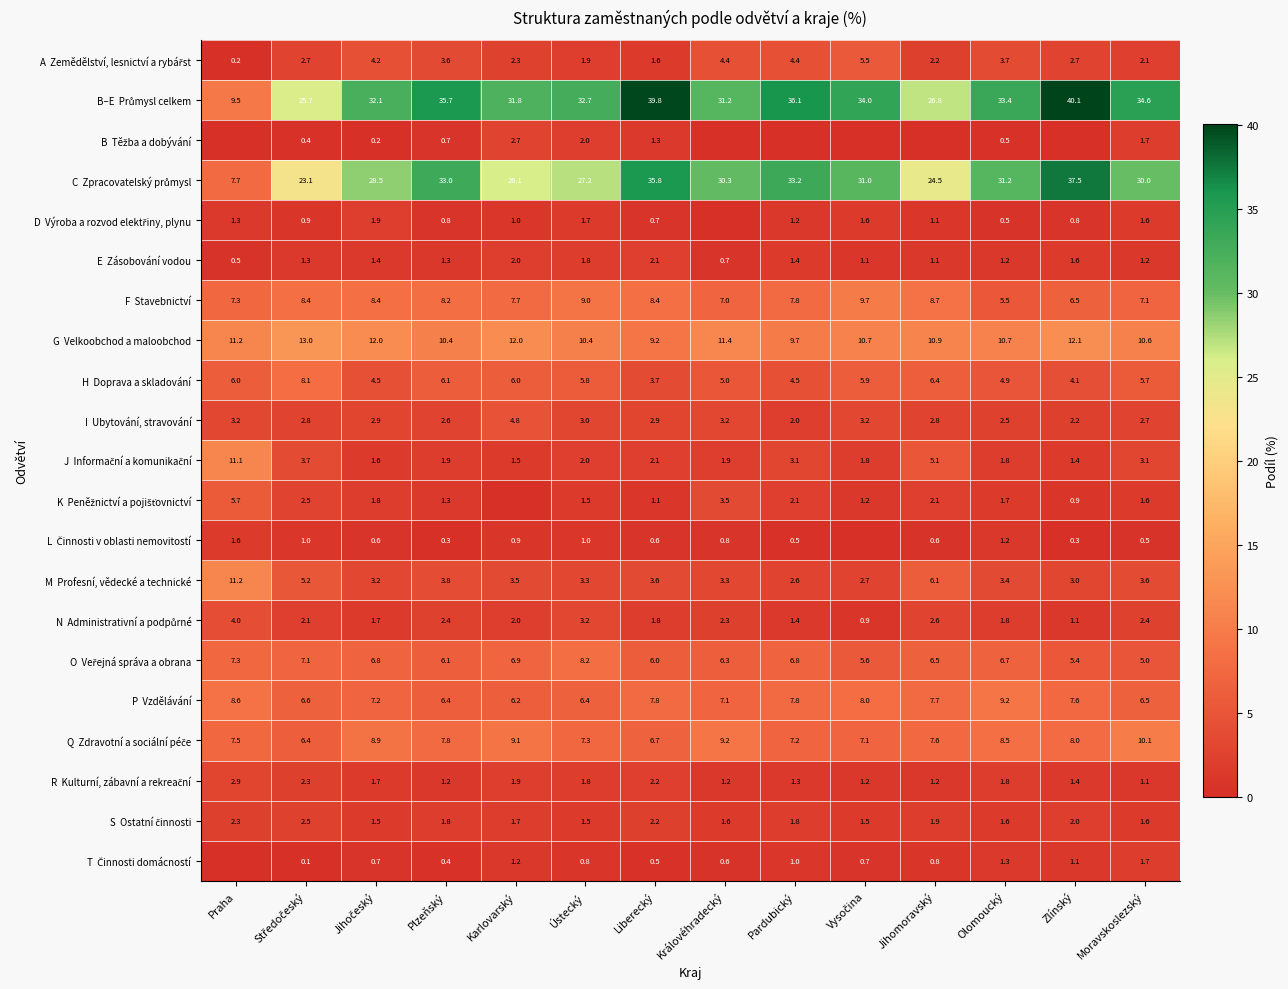

What is the maximum value shown in the chart?

40.1